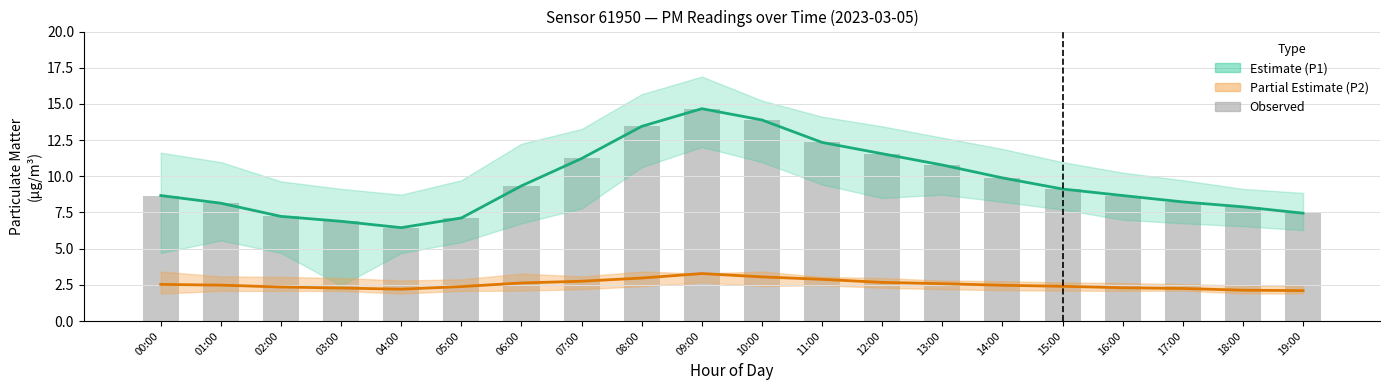

How many groups of bars are there?

20